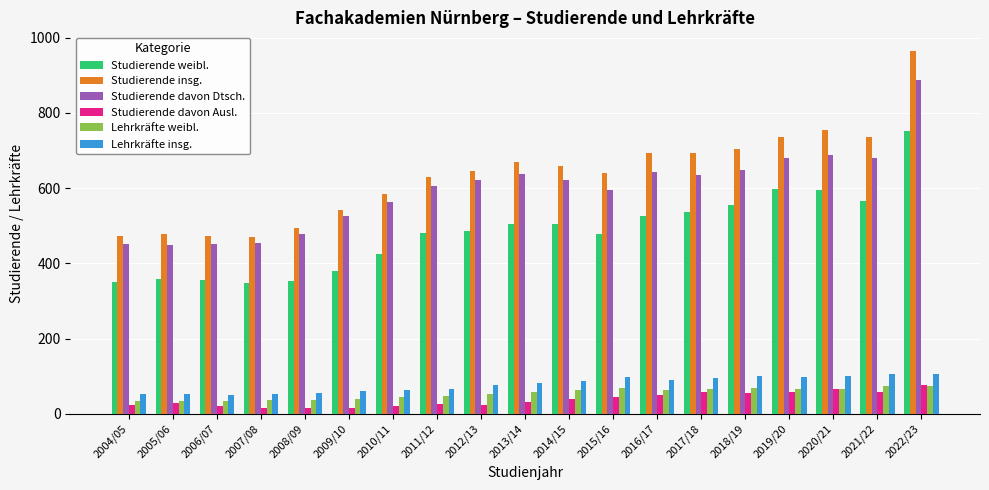

What is the label of the 14th bar from the left?

2017/18